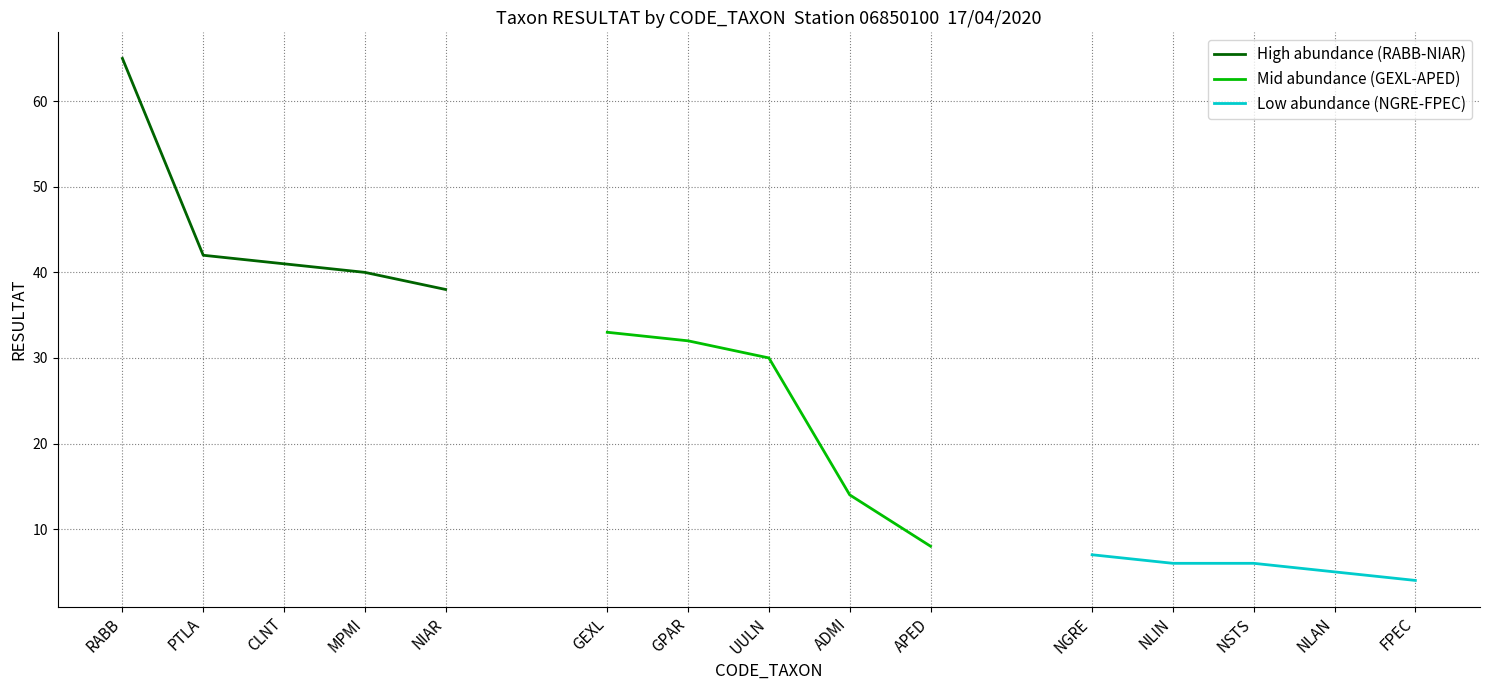

True or false: High abundance (RABB-NIAR) and Low abundance (NGRE-FPEC) cross at least once.

False